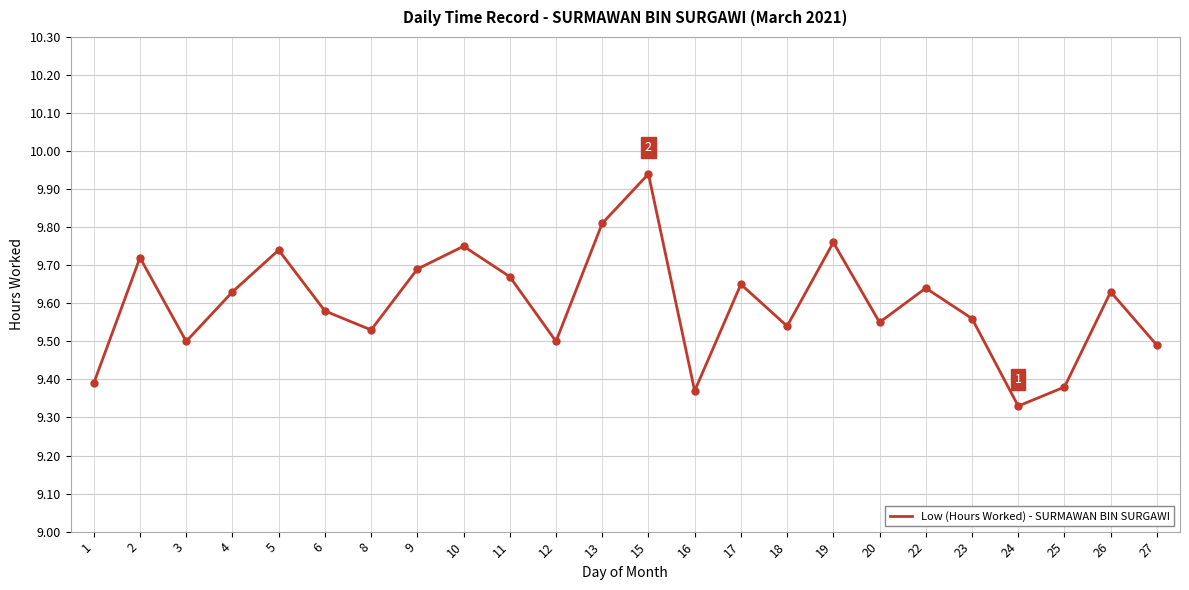

What is the ratio of the value at 17 to the value at 6?

1.0